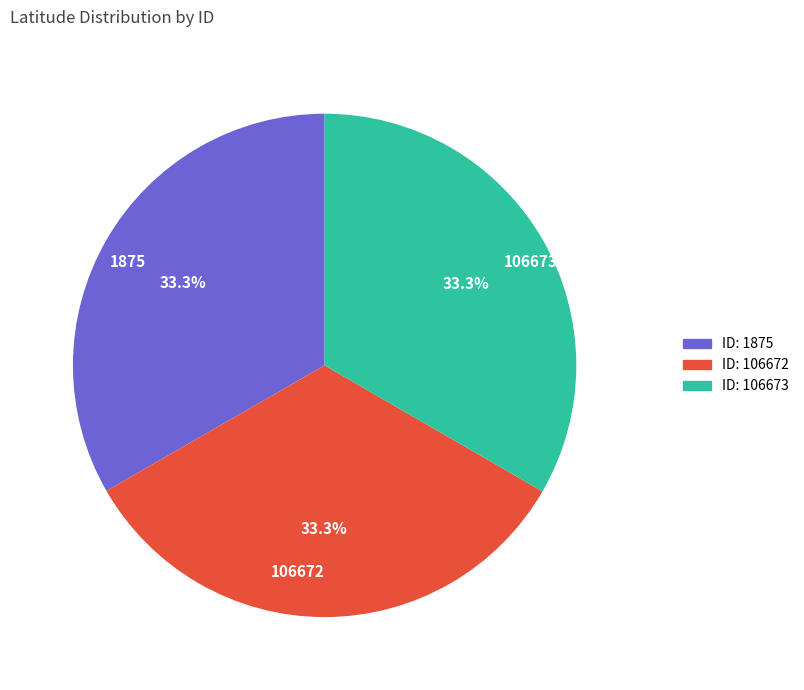

How much of the chart is everything except 1875?

66.7%